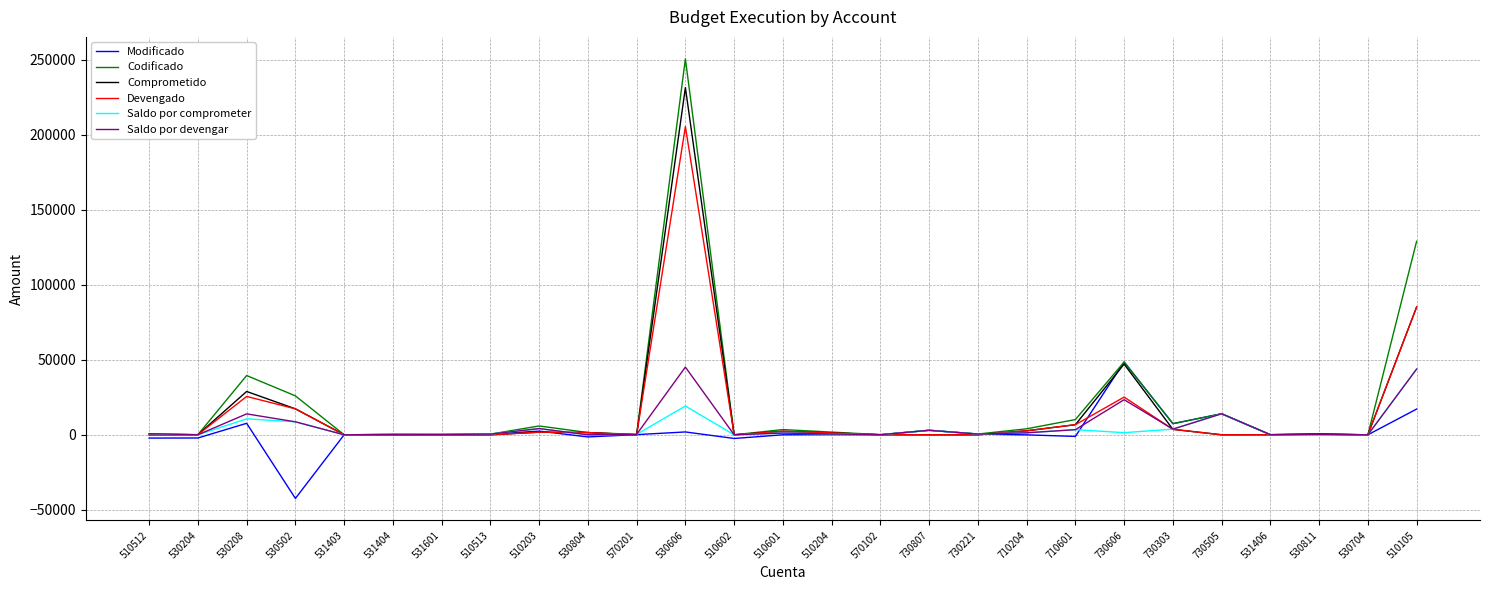

Read the Codificado value at 730505.

14025.0